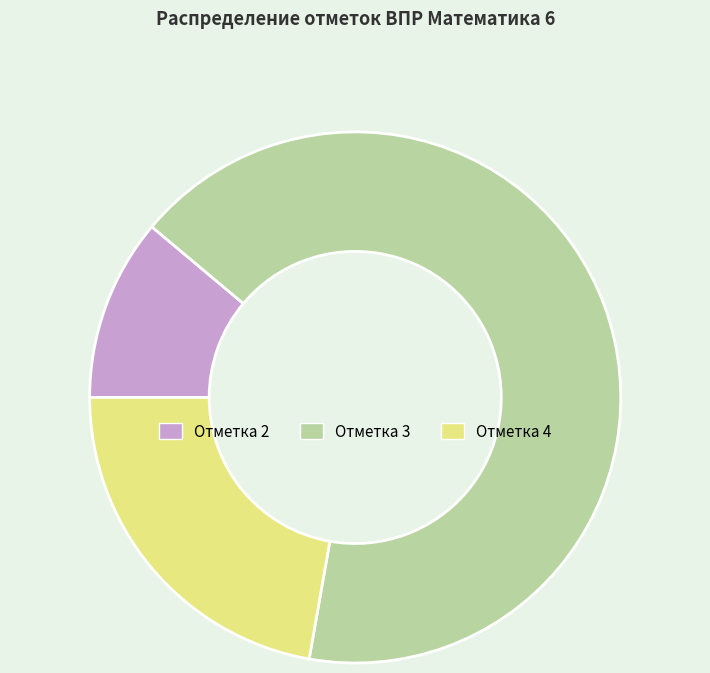

How many slices are in this pie chart?

3